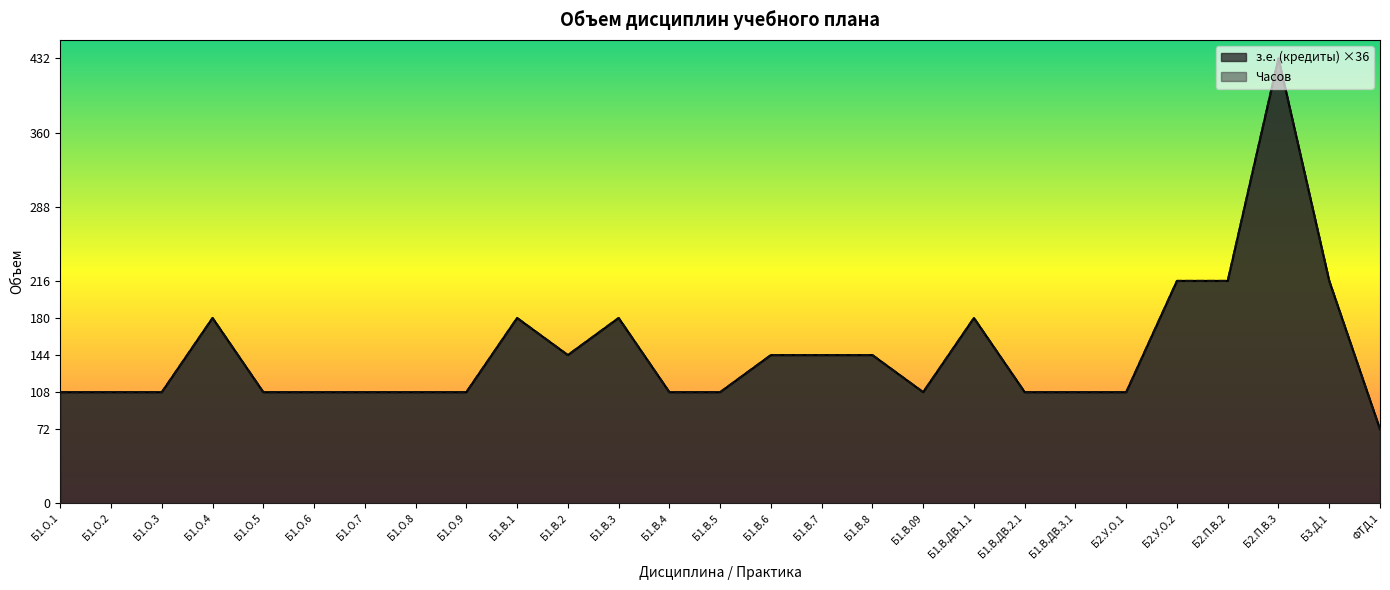

What is the sum of the Часов values at Б1.В.3 and Б1.В.7?

324